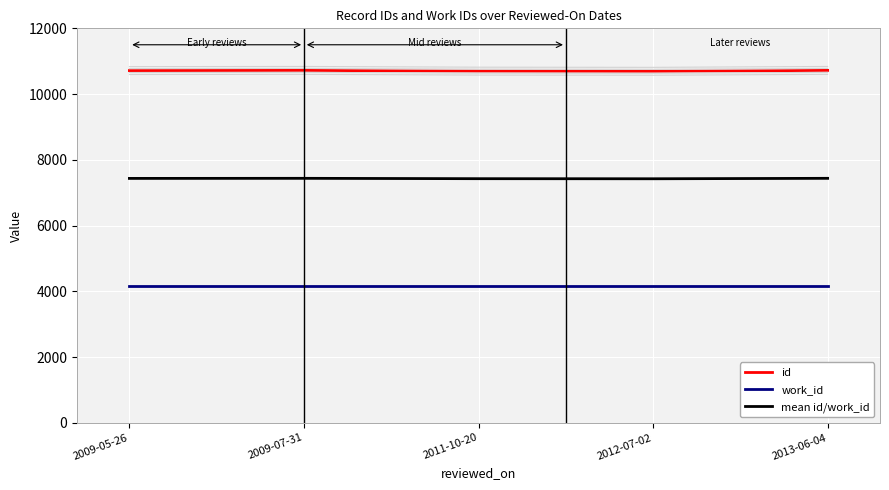

Reading left to right, what are all the values shown in this chart?

id: 10715.0	10720.0	10698.0	10693.0	10720.0
work_id: 4153.0	4153.0	4153.0	4153.0	4153.0
mean id/work_id: 7434.0	7436.5	7425.5	7423.0	7436.5